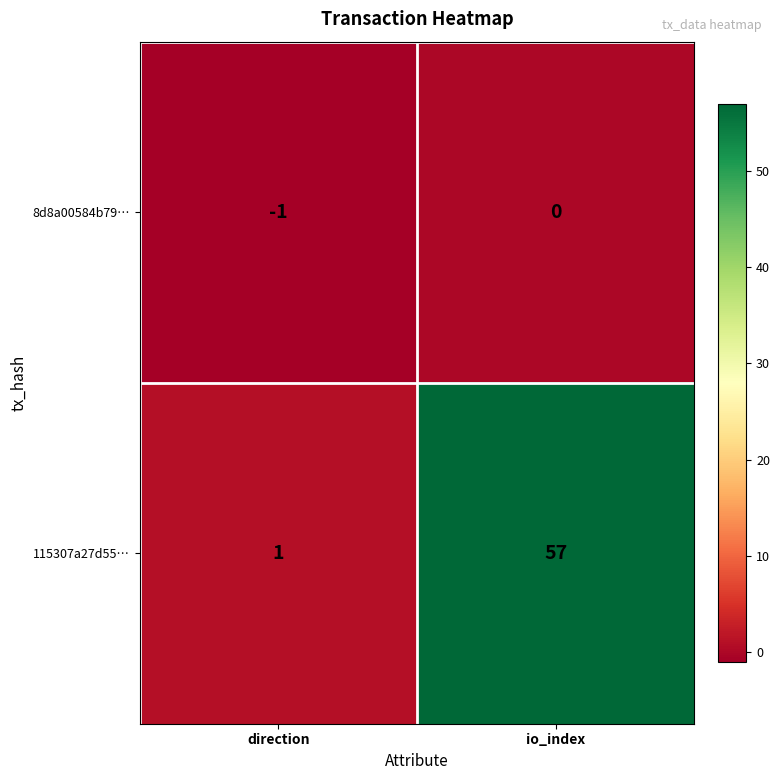

Reading right to left, extract all data points from this chart.

8d8a00584b79…: io_index=0	direction=-1
115307a27d55…: io_index=57	direction=1